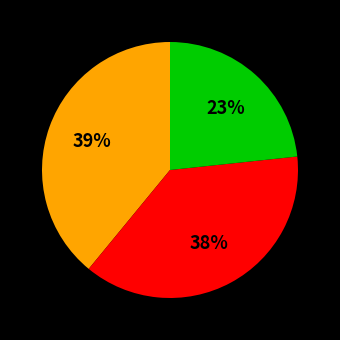

Does any single category account for the majority?

No